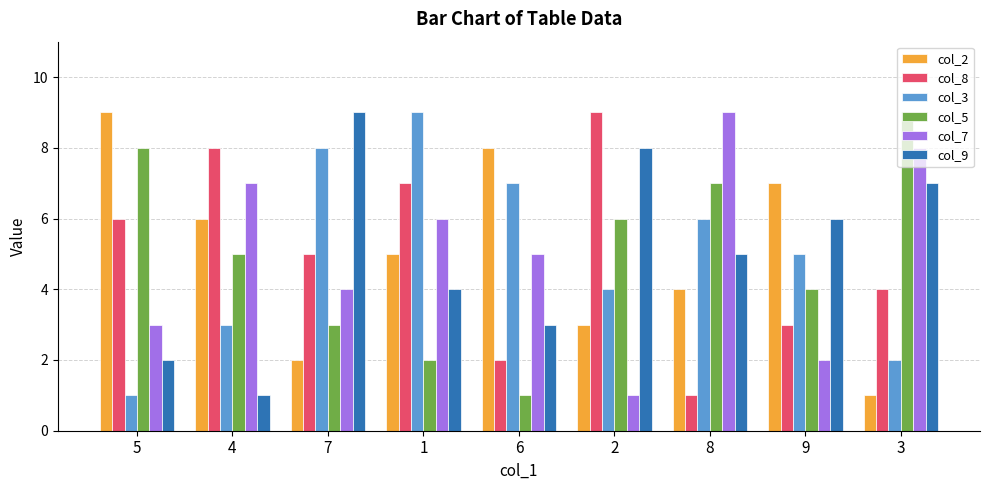

What is the difference between the col_9 values at 9 and 2?

2